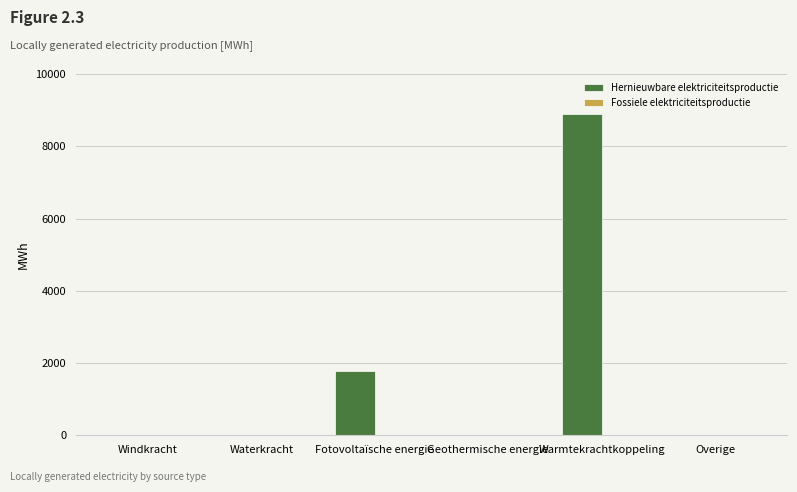

What is the sum of the values at Fotovoltaïsche energie and Windkracht?

1778.1